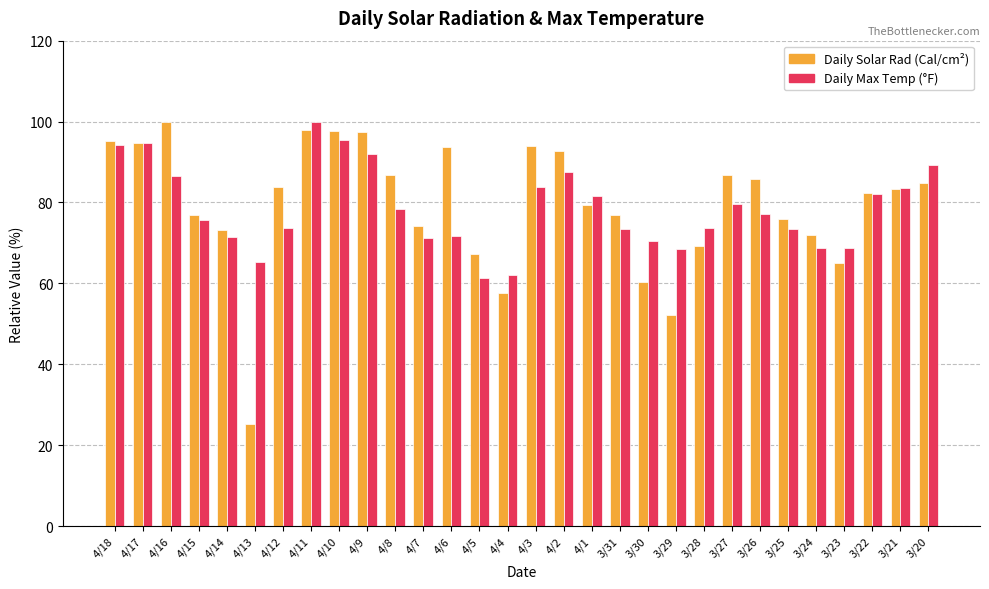

How many values in the Daily Solar Rad (Cal/cm²) series exceed 83?

15